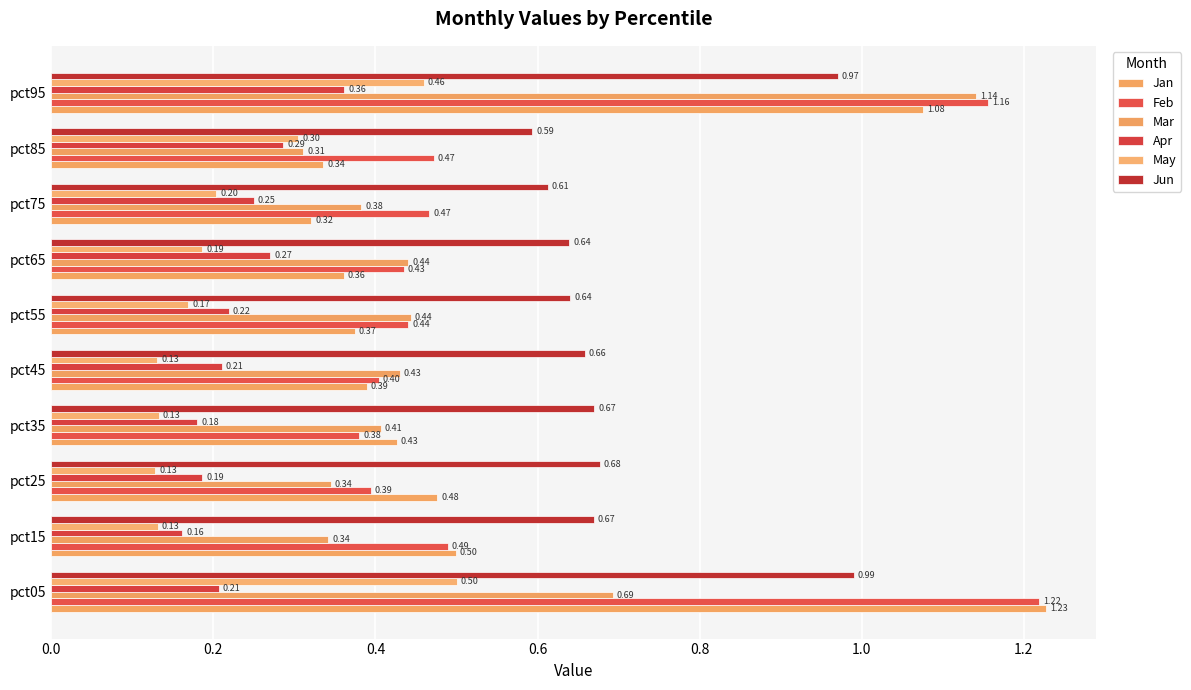

Count the number of data series in this chart.

6